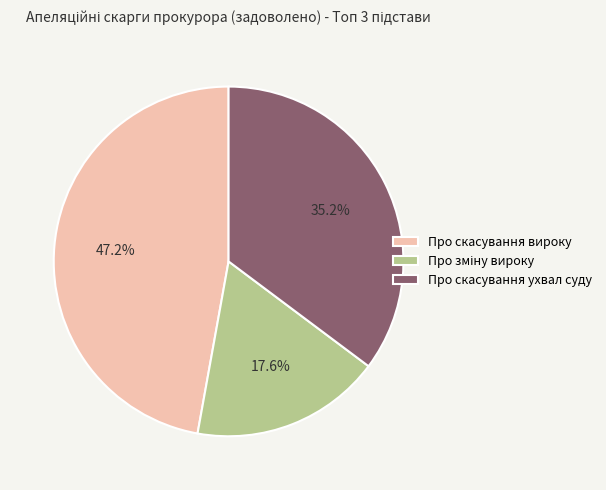

Which slice is the largest?

Про скасування вироку